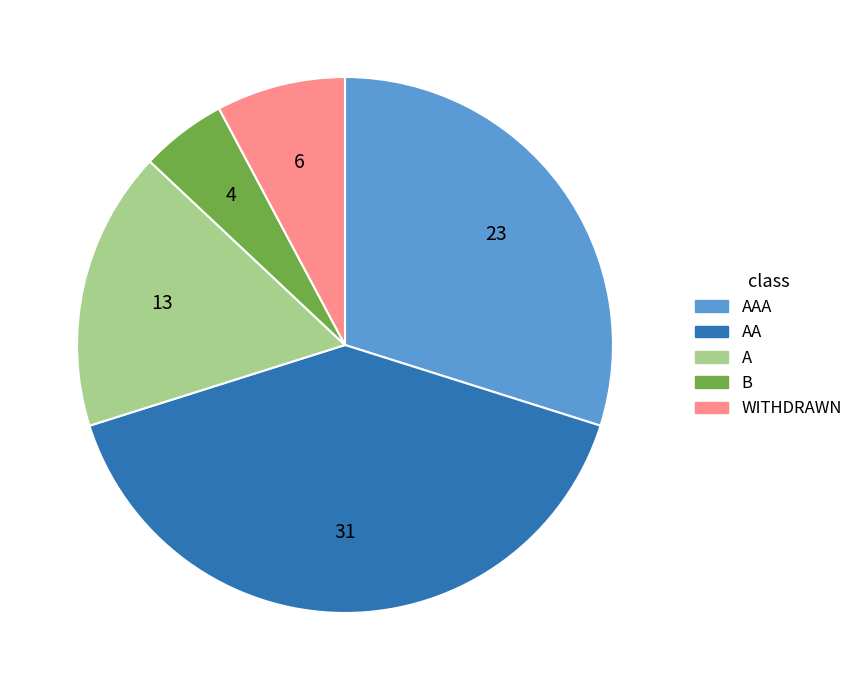

What is the ratio of the value at AA to the value at WITHDRAWN?

5.2